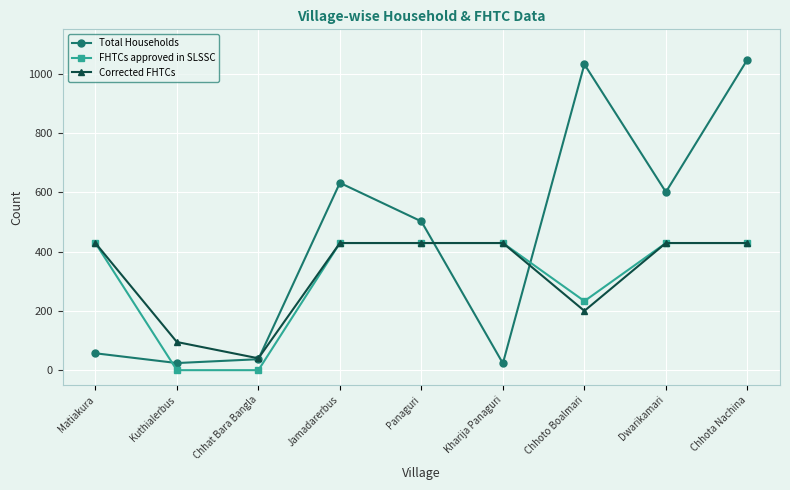

What is the maximum value for FHTCs approved in SLSSC?

429